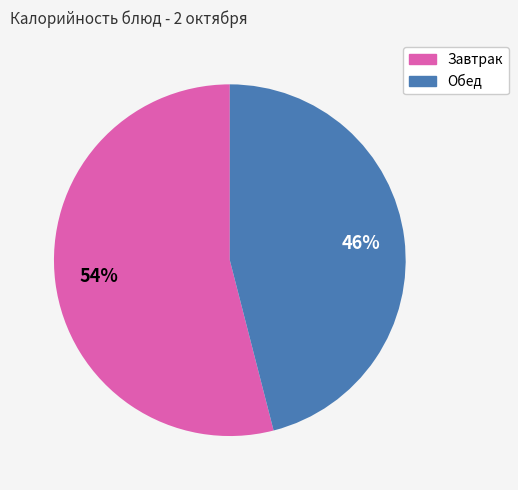

To the nearest percent, what is the difference between the largest and smallest slice percentages?

8%